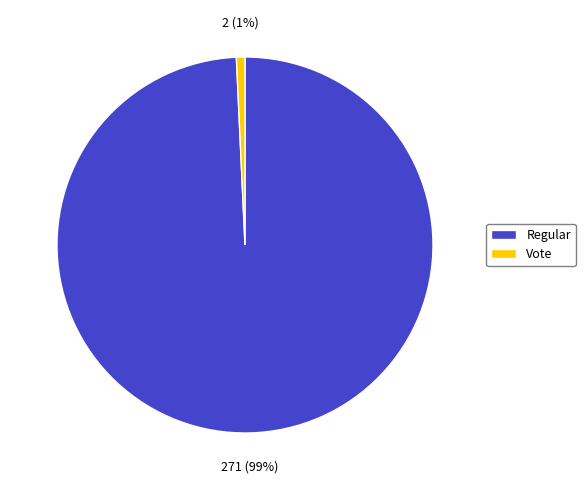

What percentage is the Vote slice, to the nearest percent?

1%